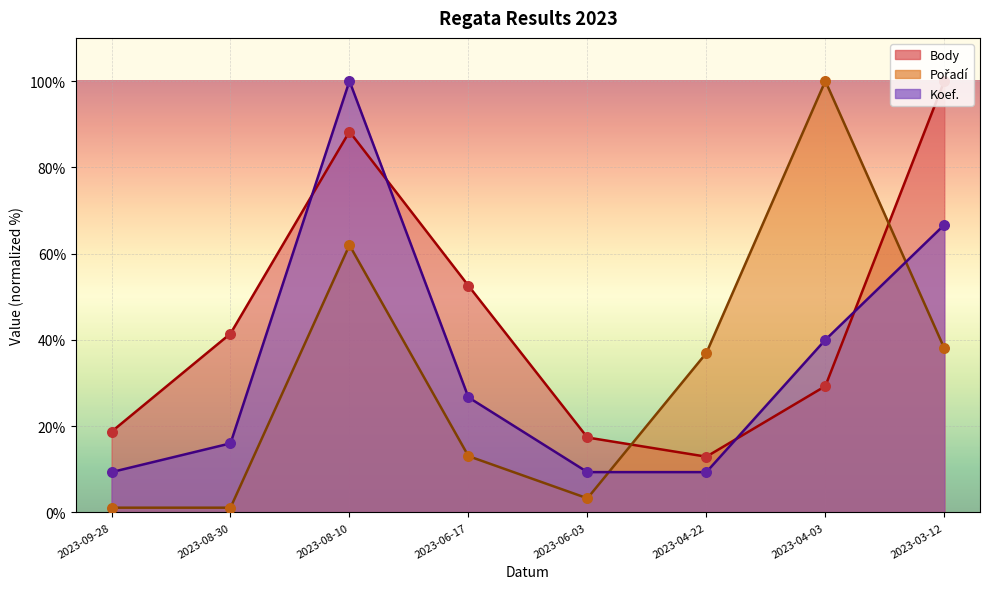

Which series has the largest total across all categories?

Body